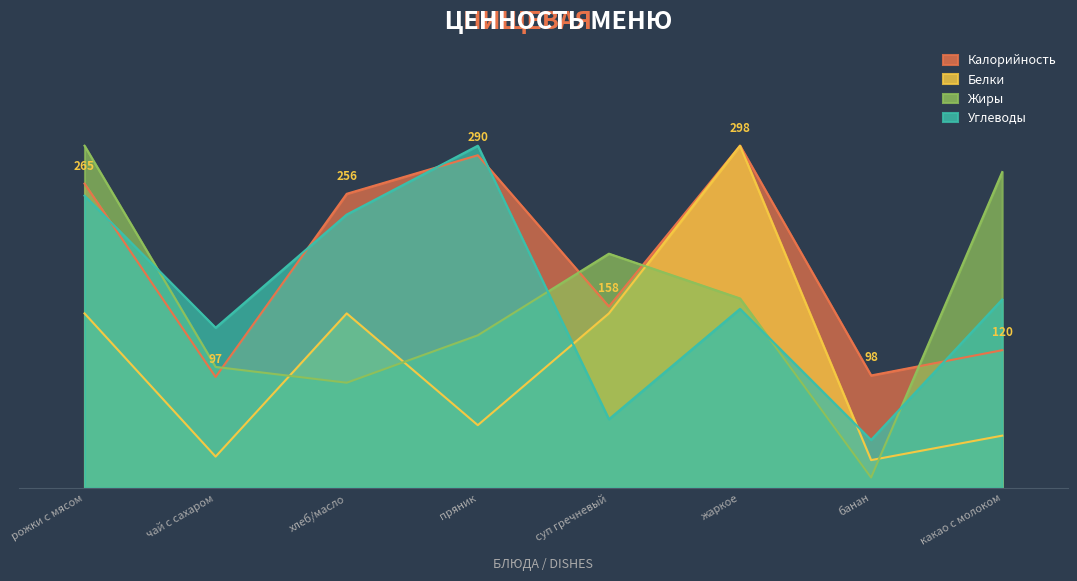

Rank the series by their maximum value, from lowest to highest.

Калорийность, Белки, Жиры, Углеводы